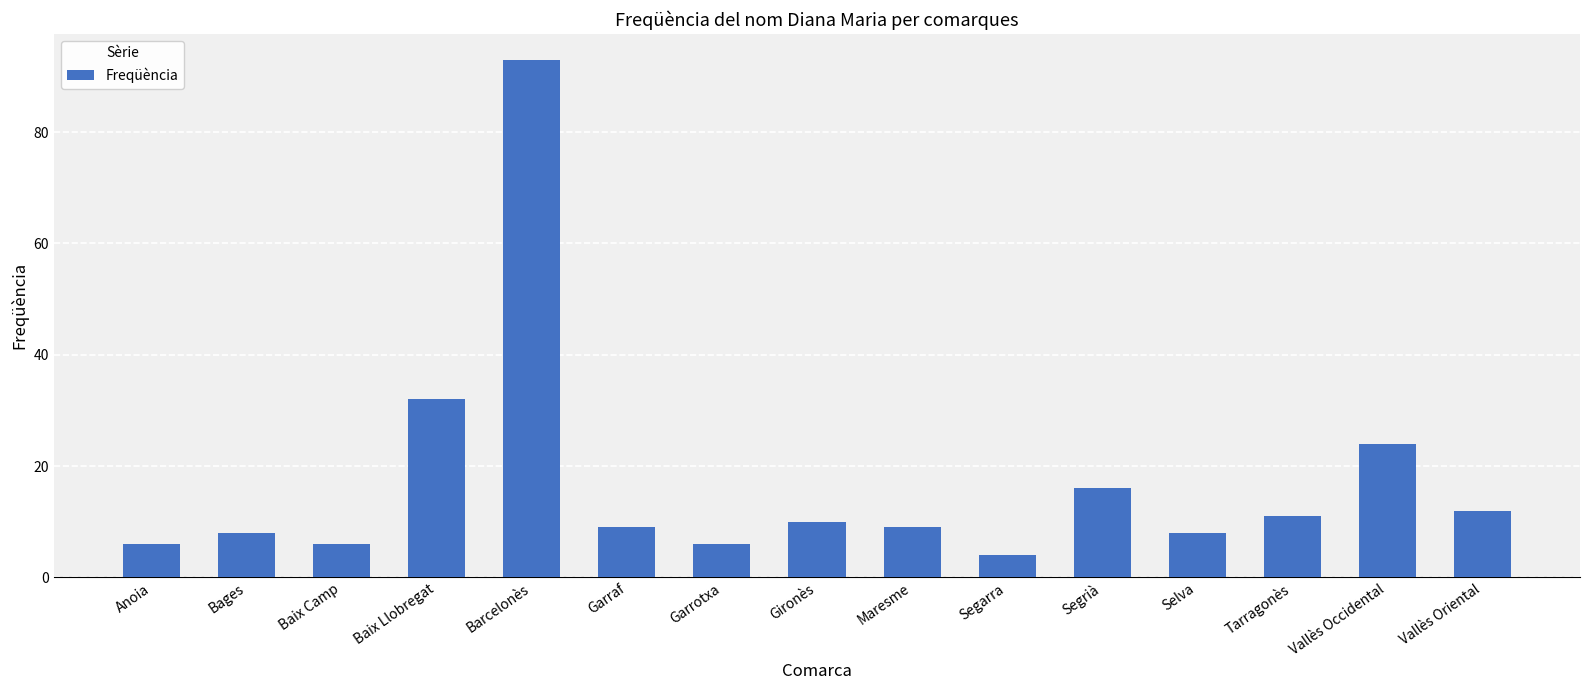

True or false: the data shows 24 at Vallès Occidental.

True